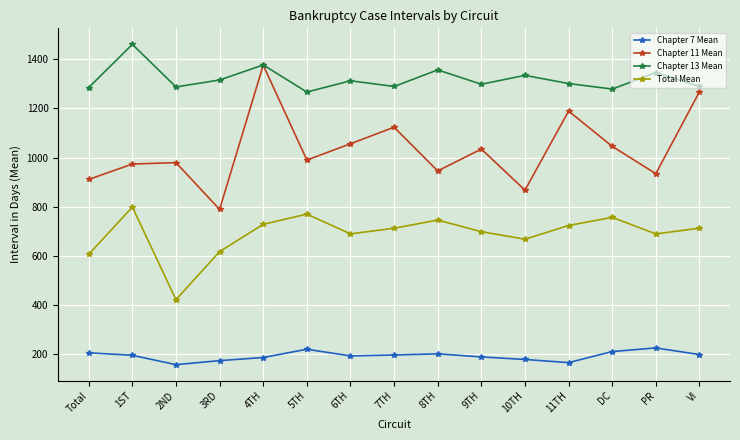

What is the maximum value shown in the chart?

1460.8